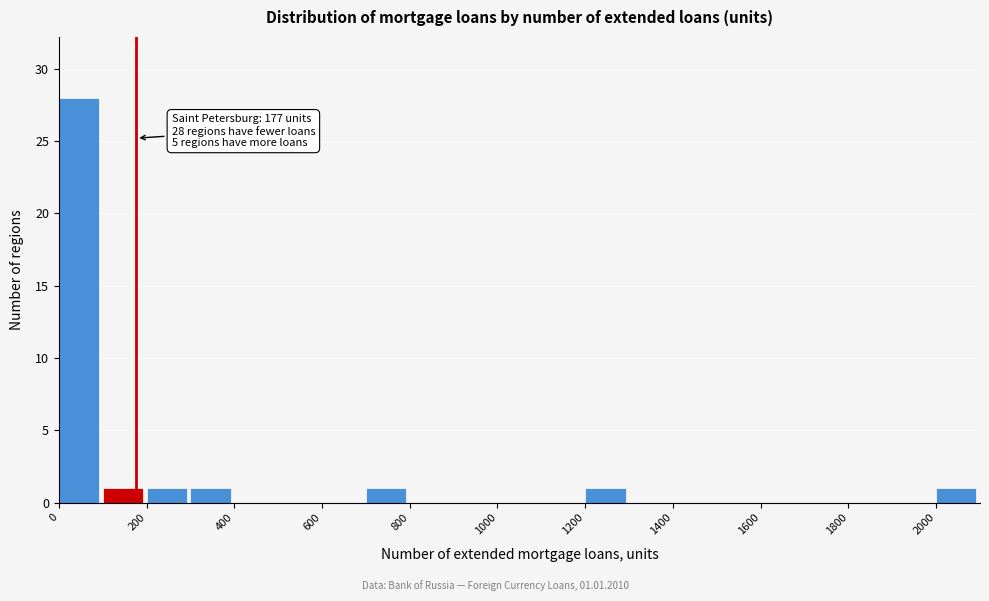

Which range on the x-axis has the tallest bar?

0 to 100